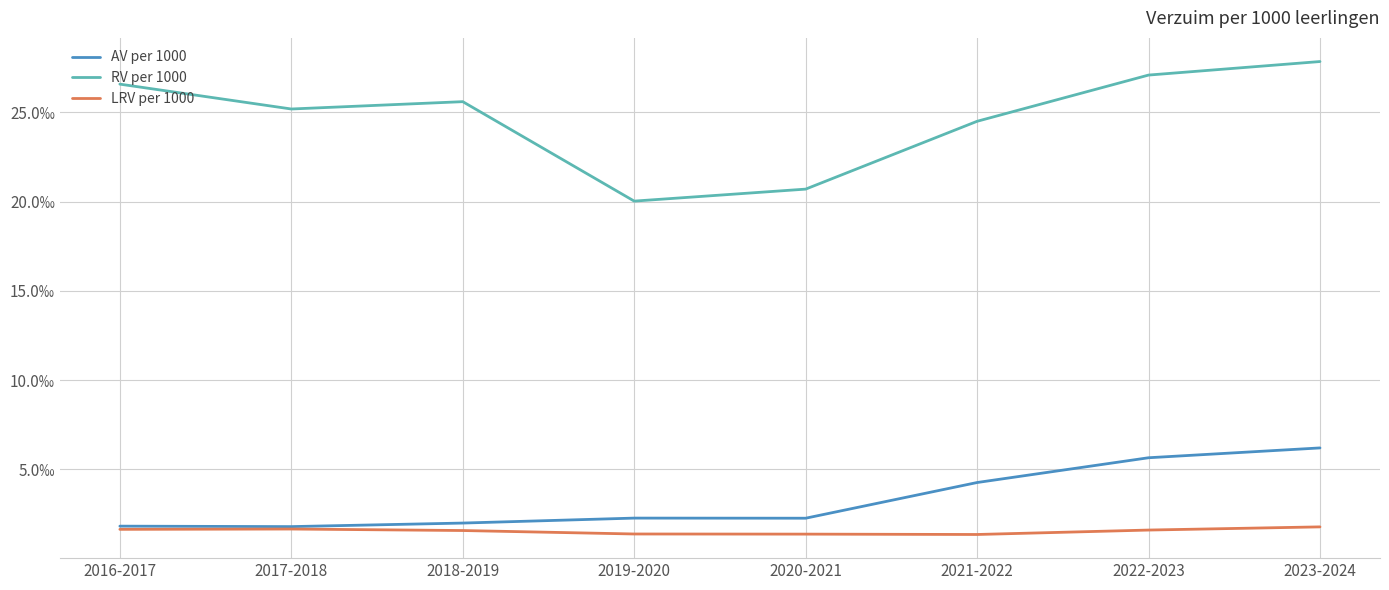

Which series changed the most between 2019-2020 and 2023-2024?

RV per 1000